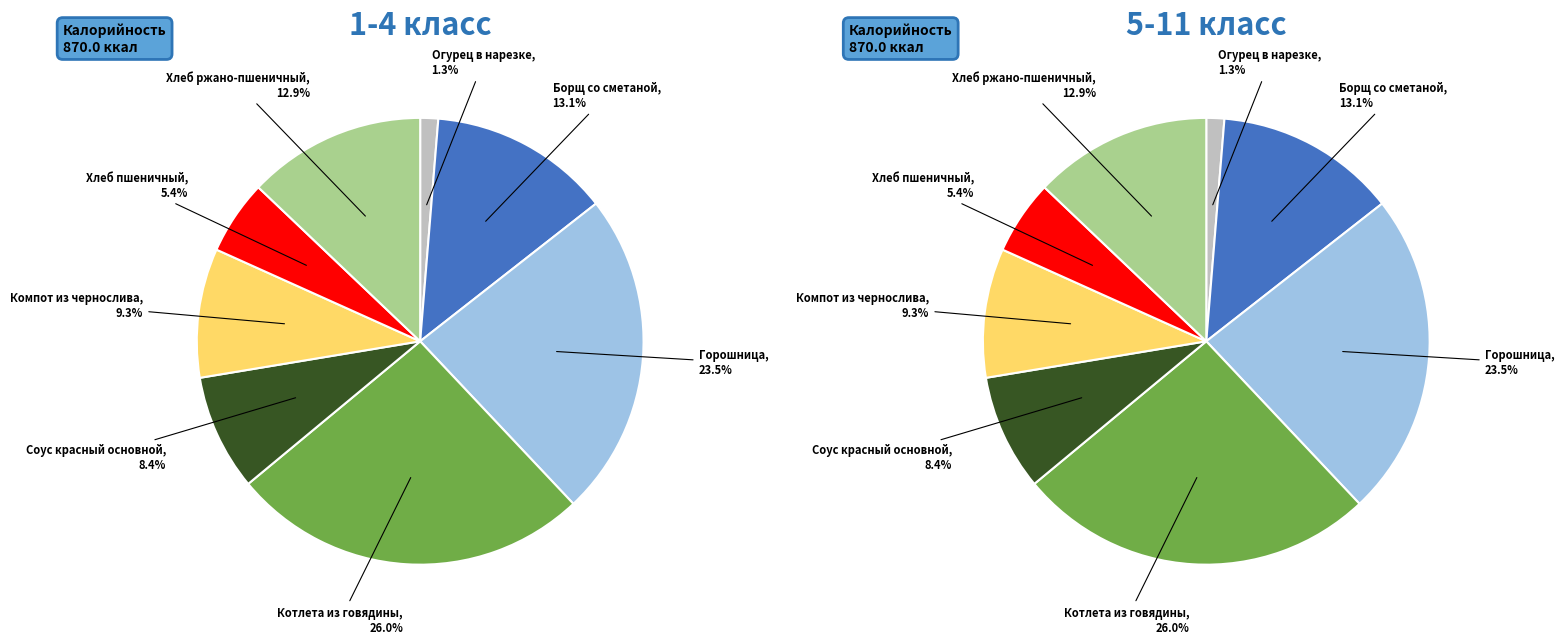

To the nearest percent, what percentage of the pie is Хлеб ржано-пшеничный?

13%